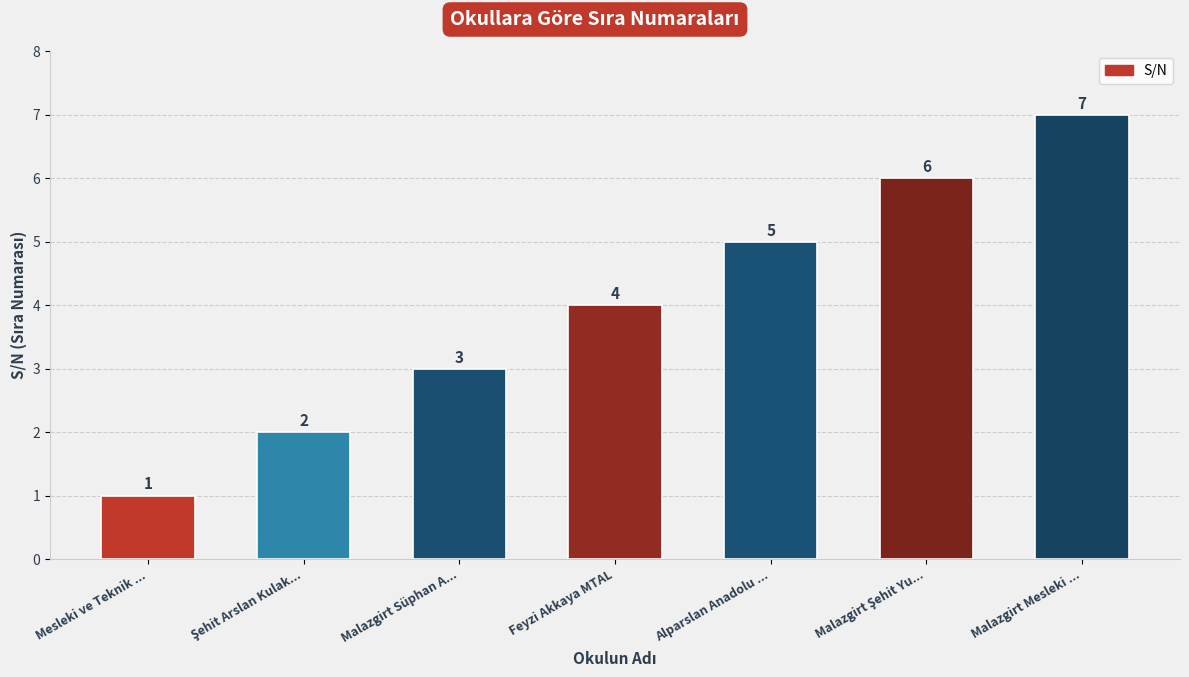

True or false: the data shows 5 at Alparslan Anadolu ....

True